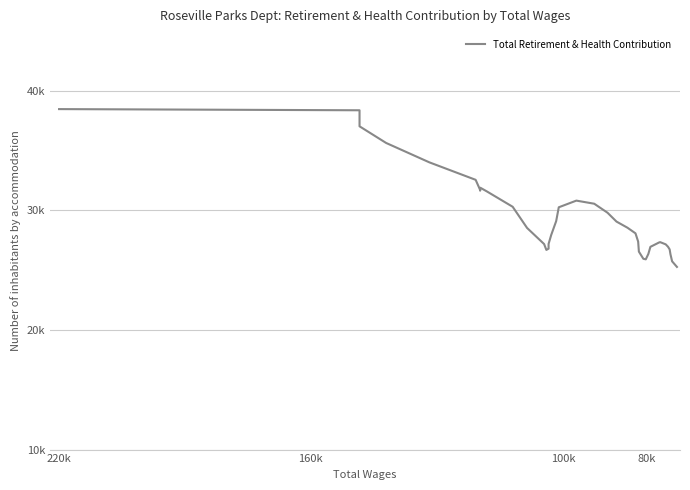

Reading left to right, transcribe all the data shown in this chart.

38477	38379	37961	37037	35646	34024	32562	31715	31654	31900	31592	30308	28538	27191	26699	26804	27200	27952	29109	30265	30823	30563	29810	29070	28558	28087	27396	26557	25957	25912	26364	26957	27327	27350	27166	26966	26743	26336	25745	25277